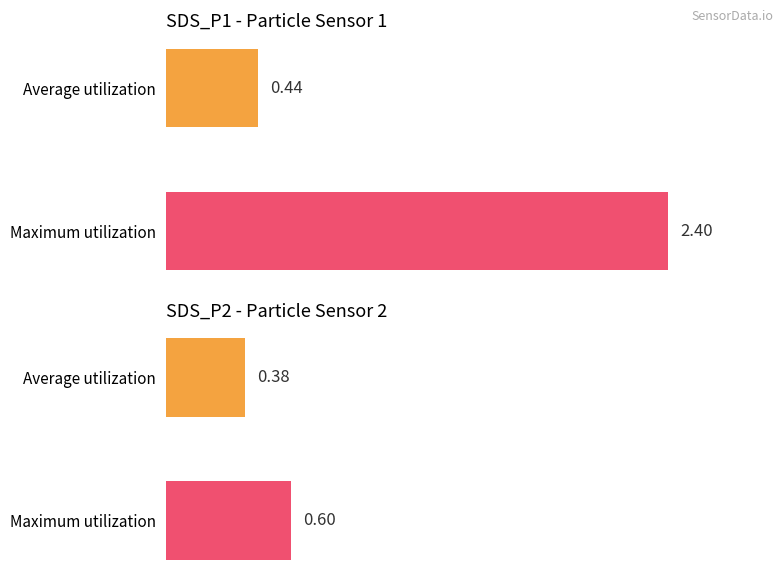

Rank the series at Average utilization from lowest to highest value.

SDS_P2, SDS_P1